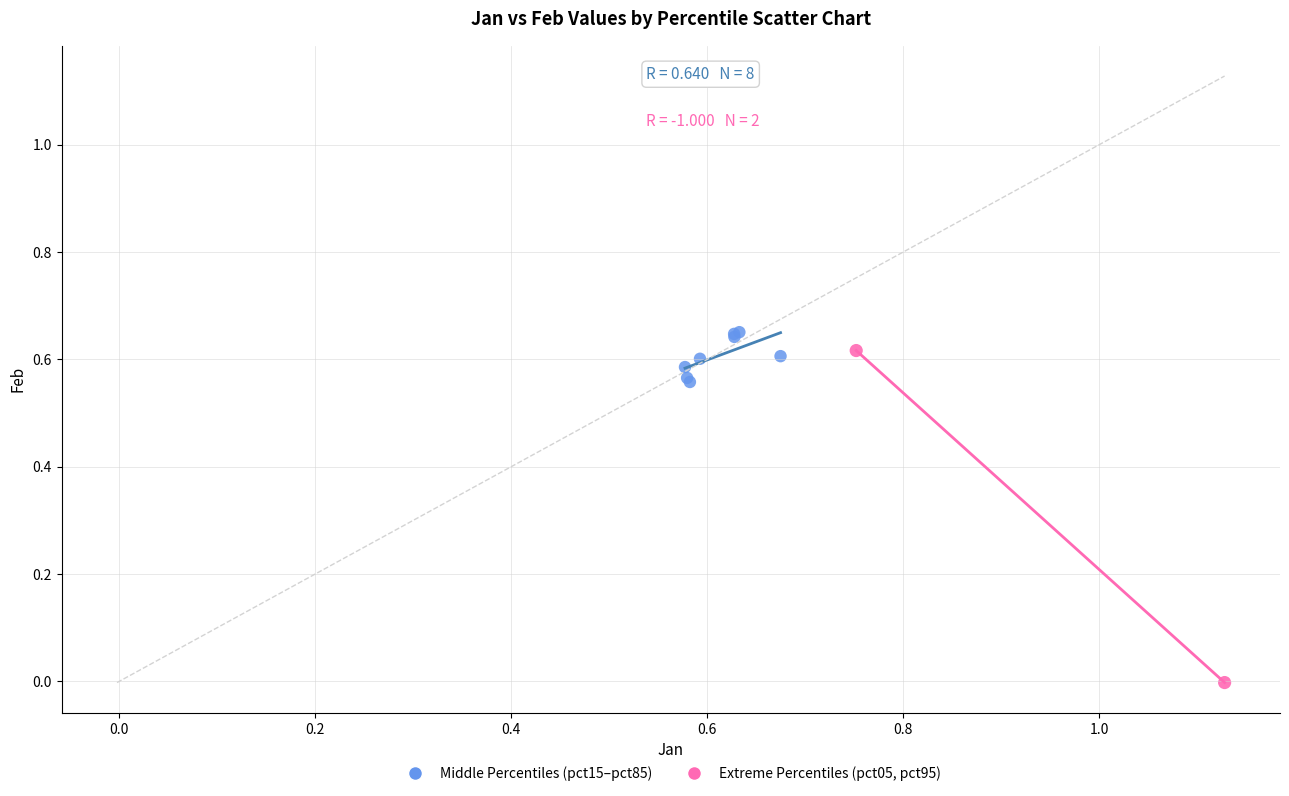

Which series reaches the maximum Y coordinate?

Middle Percentiles (pct15–pct85)